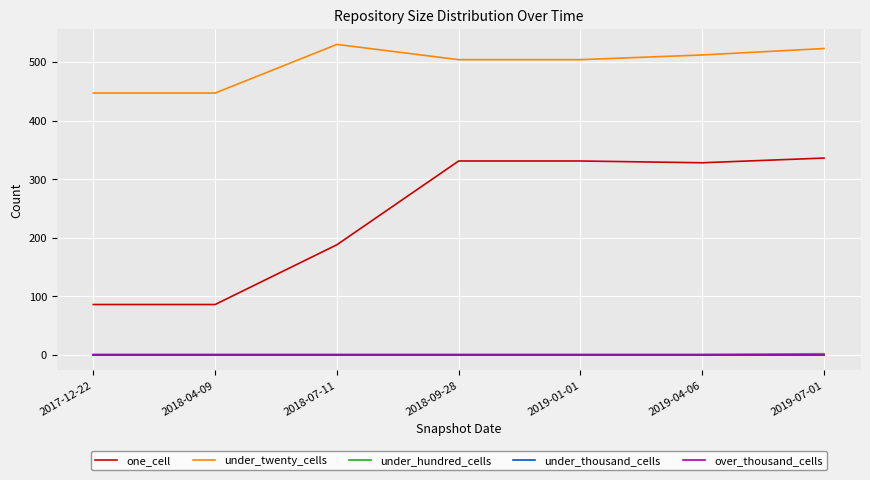

How many lines are shown in the chart?

5